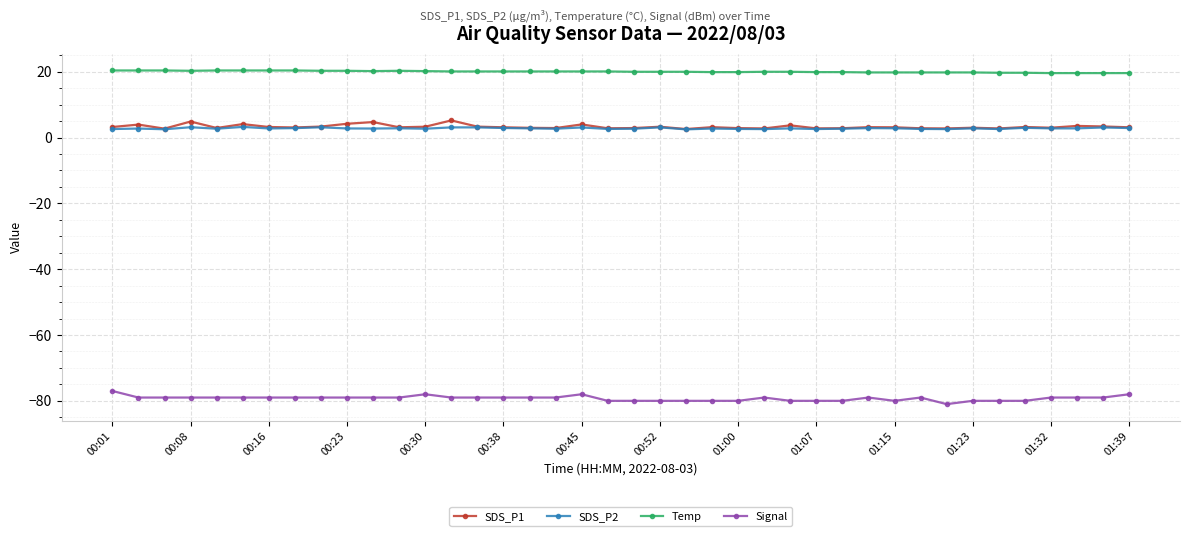

What is the value of the Temp point at the 6th from the left?

20.4